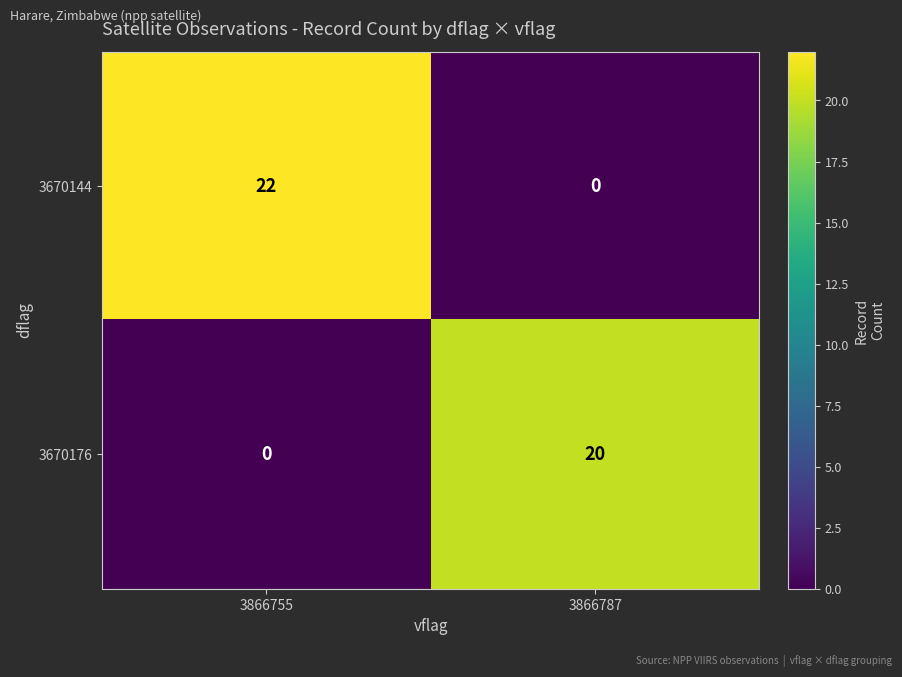

Rank the series by their average value, from highest to lowest.

3670144, 3670176